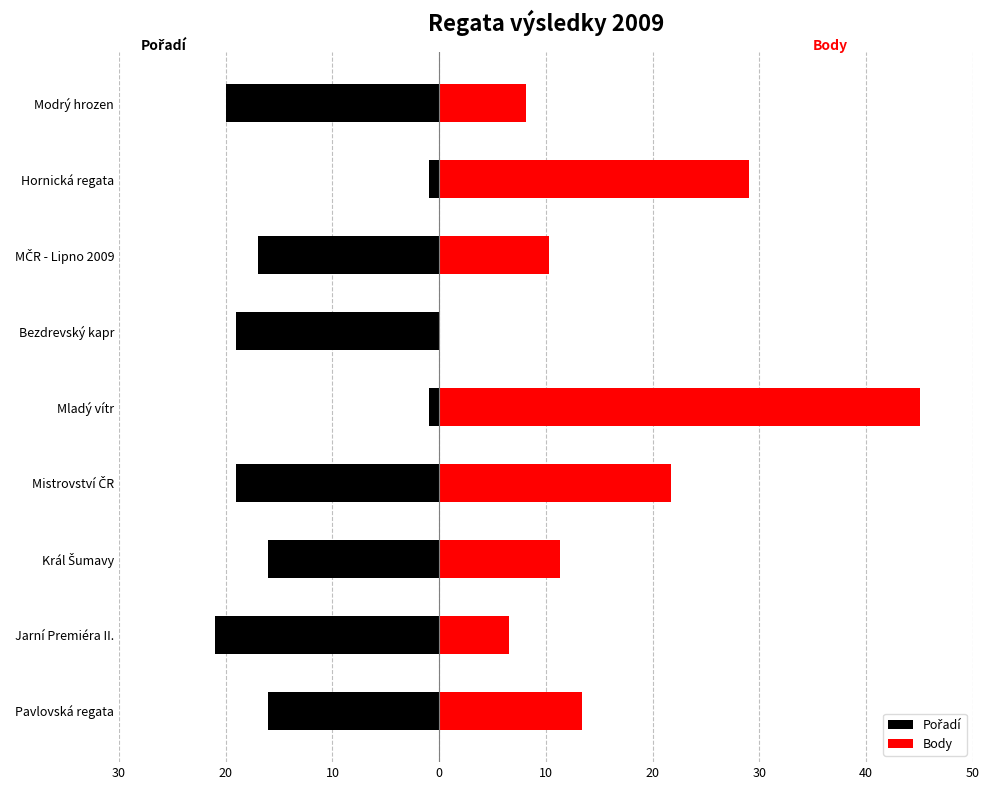

Which series has the widest spread of values?

Body